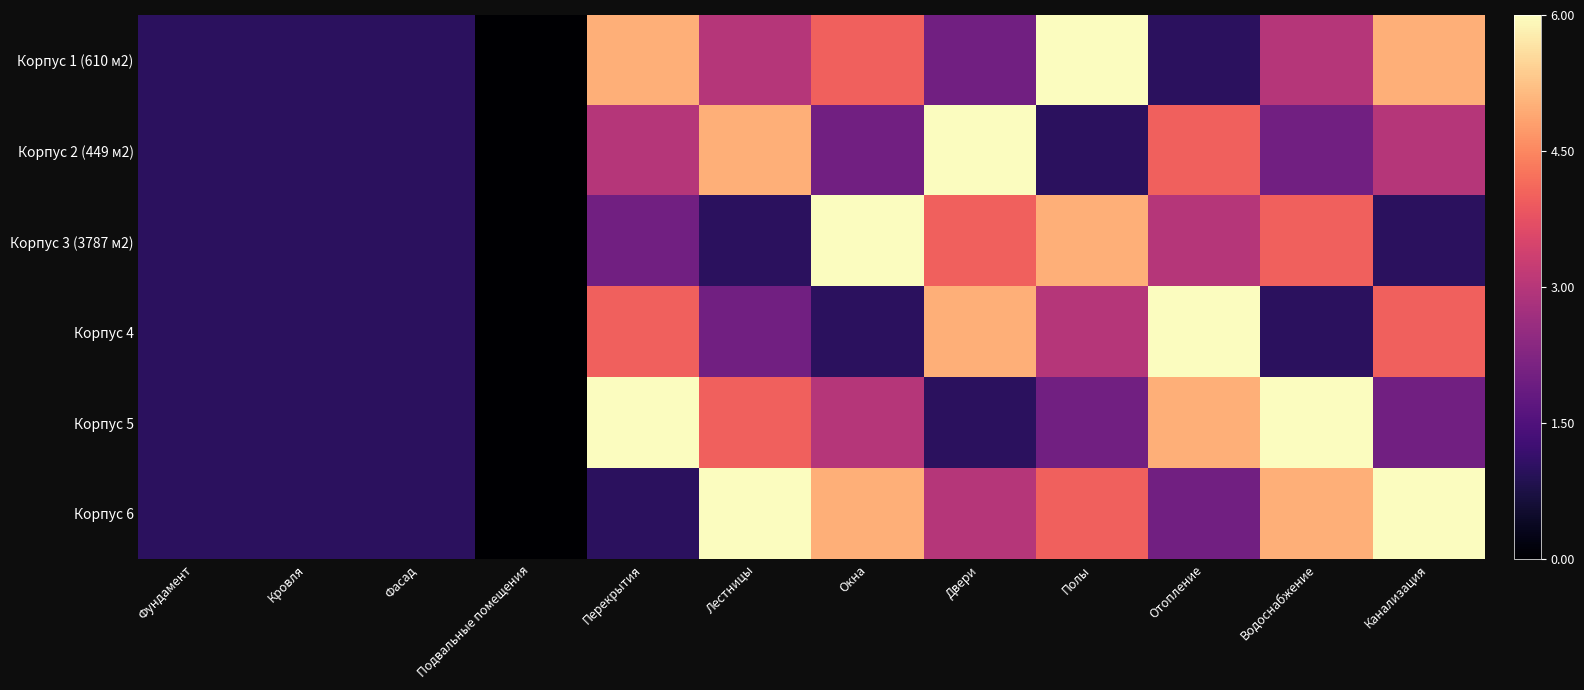

Rank the series by their maximum value, from highest to lowest.

Корпус 1 (610 м2), Корпус 2 (449 м2), Корпус 3 (3787 м2), Корпус 4, Корпус 5, Корпус 6